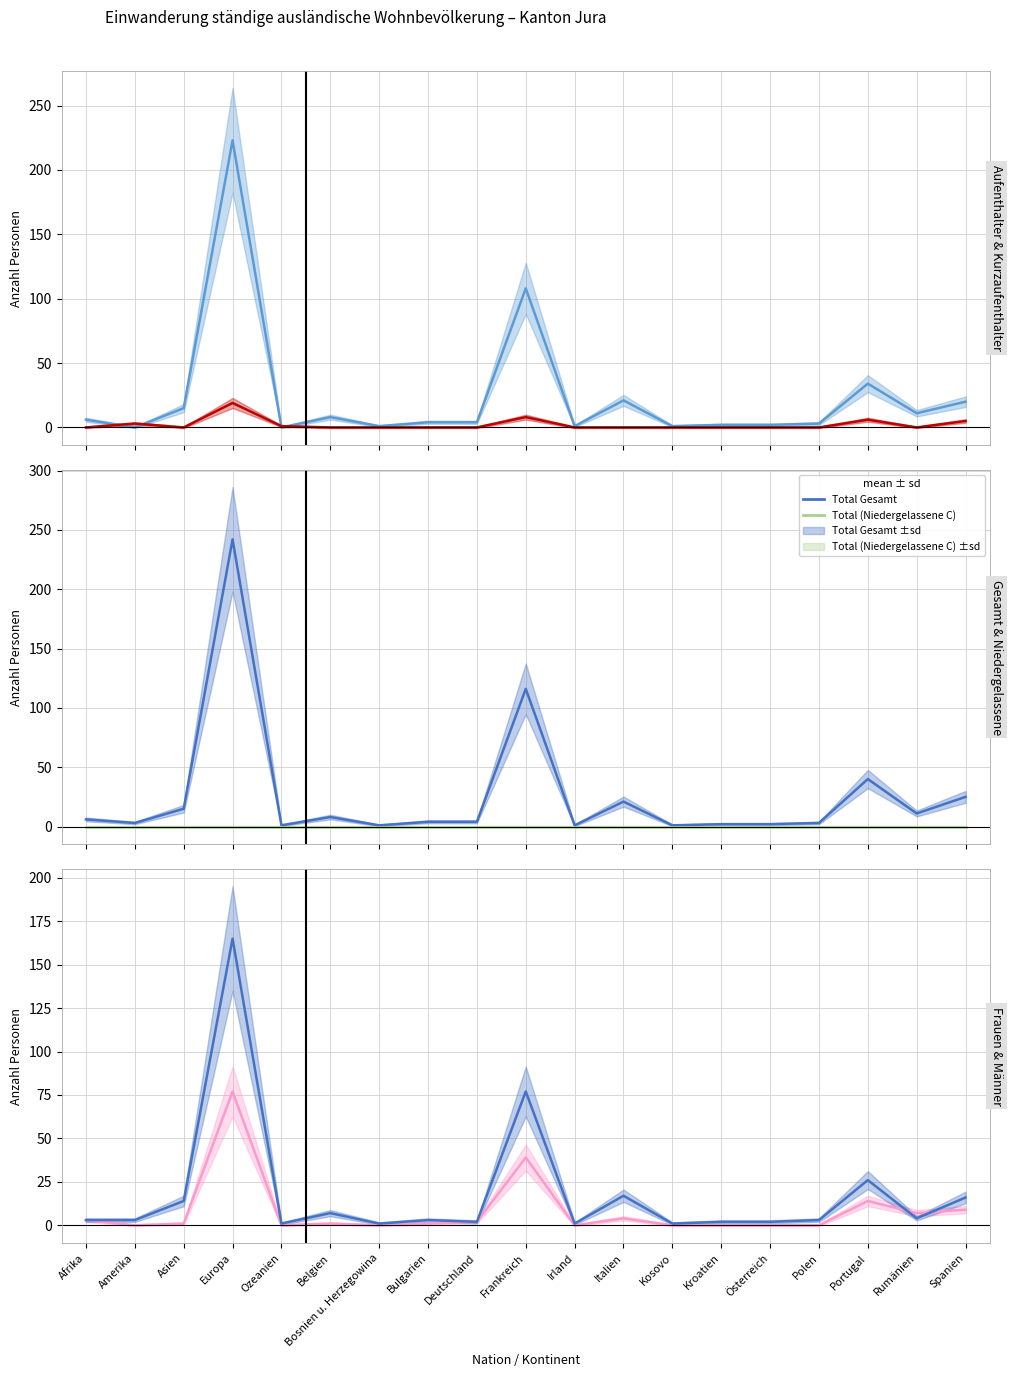

The value of Total (Aufenthalter B) at Bulgarien is 4. True or false?

True